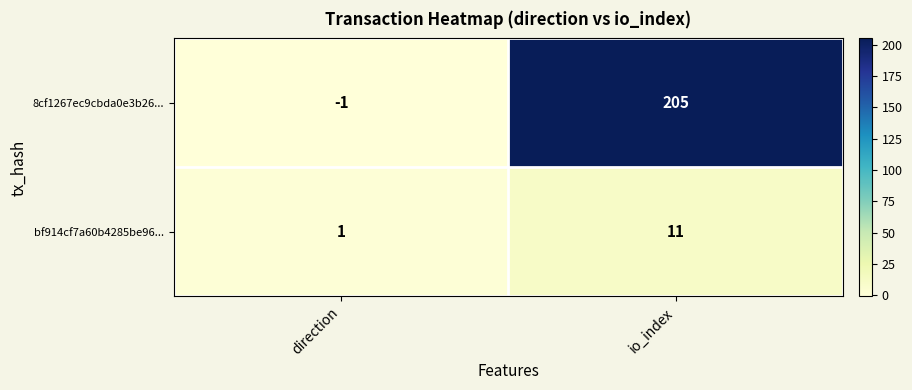

Count the number of data series in this chart.

2